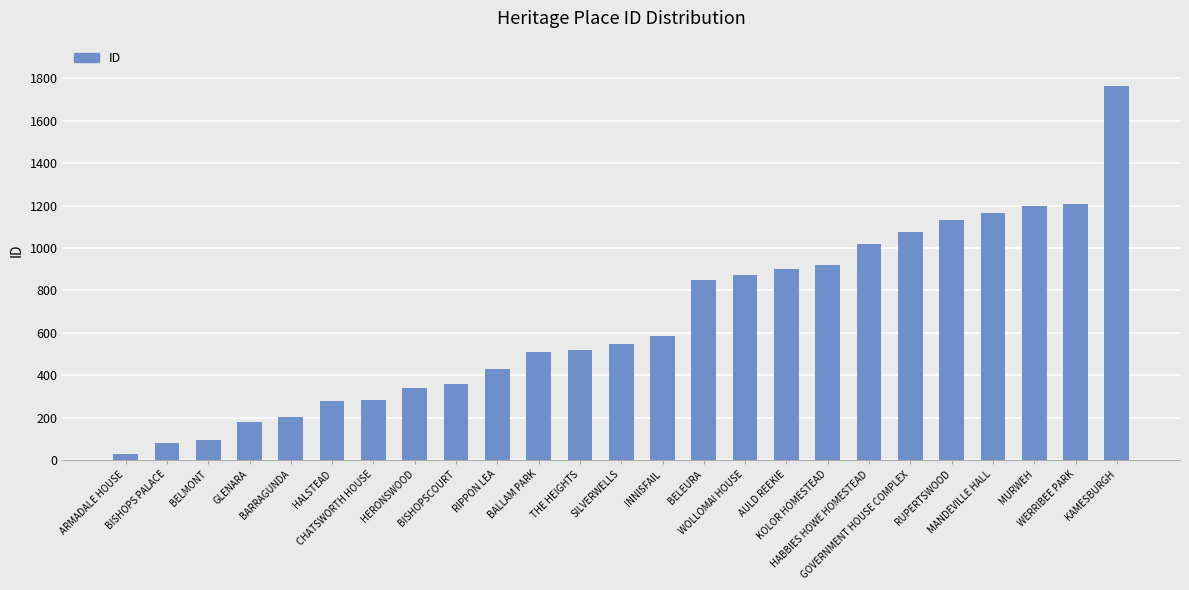

How many series are shown in this chart?

1